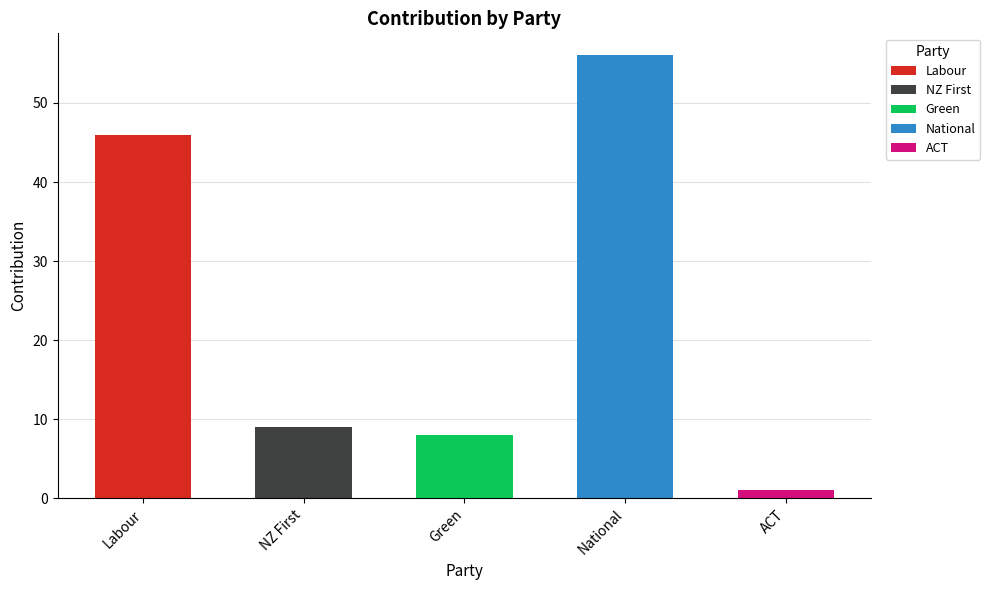

What is the difference between the maximum and minimum values?

55